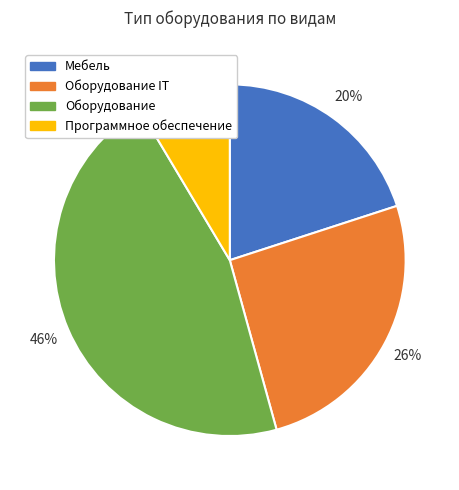

Which has a higher value, Оборудование or Программное обеспечение?

Оборудование